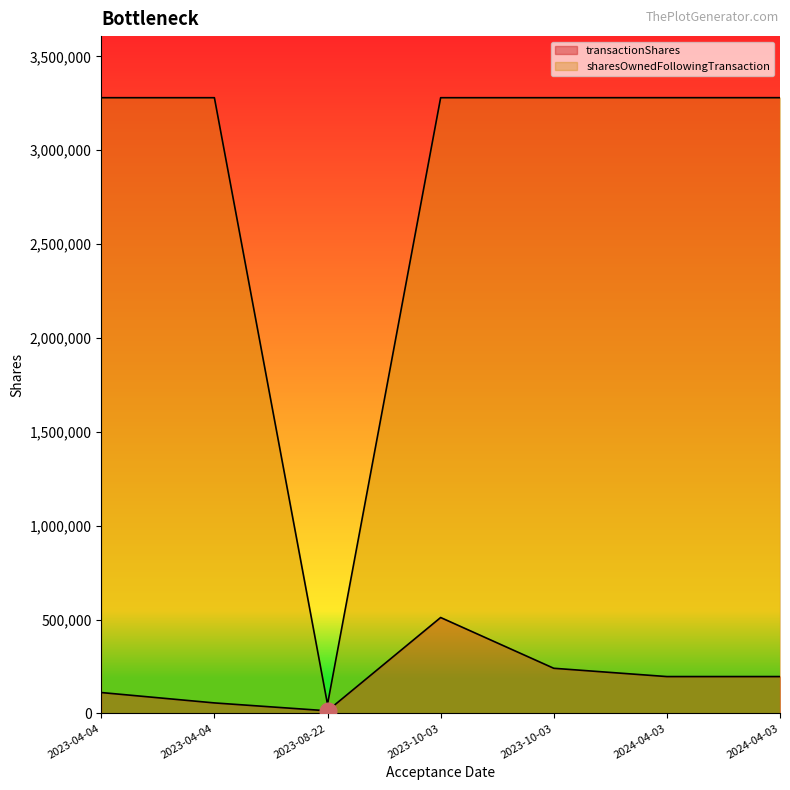

Reading left to right, transcribe all the data shown in this chart.

transactionShares: 2024-04-03 18:31:43=196410	2024-04-03 18:31:43=196410	2023-10-03 21:04:27=511000	2023-10-03 21:04:27=240569	2023-08-22 16:59:22=14000	2023-04-04 18:31:55=111329	2023-04-04 18:31:55=56072
sharesOwnedFollowingTransaction: 2024-04-03 18:31:43=3280180	2024-04-03 18:31:43=3280180	2023-10-03 21:04:27=3280053	2023-10-03 21:04:27=3280053	2023-08-22 16:59:22=48443	2023-04-04 18:31:55=3280052	2023-04-04 18:31:55=3280052